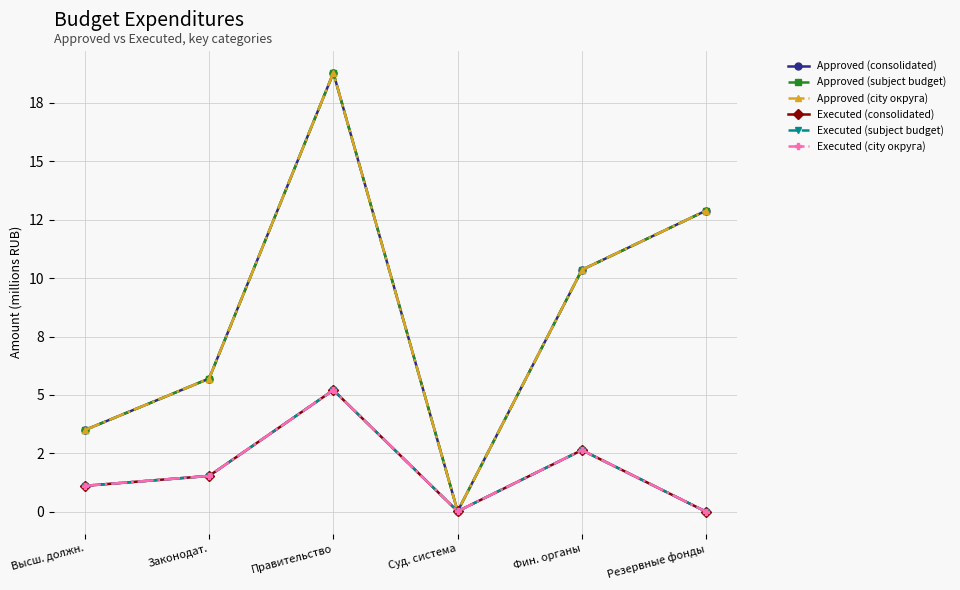

Is this an area chart (filled region under the line)?

No